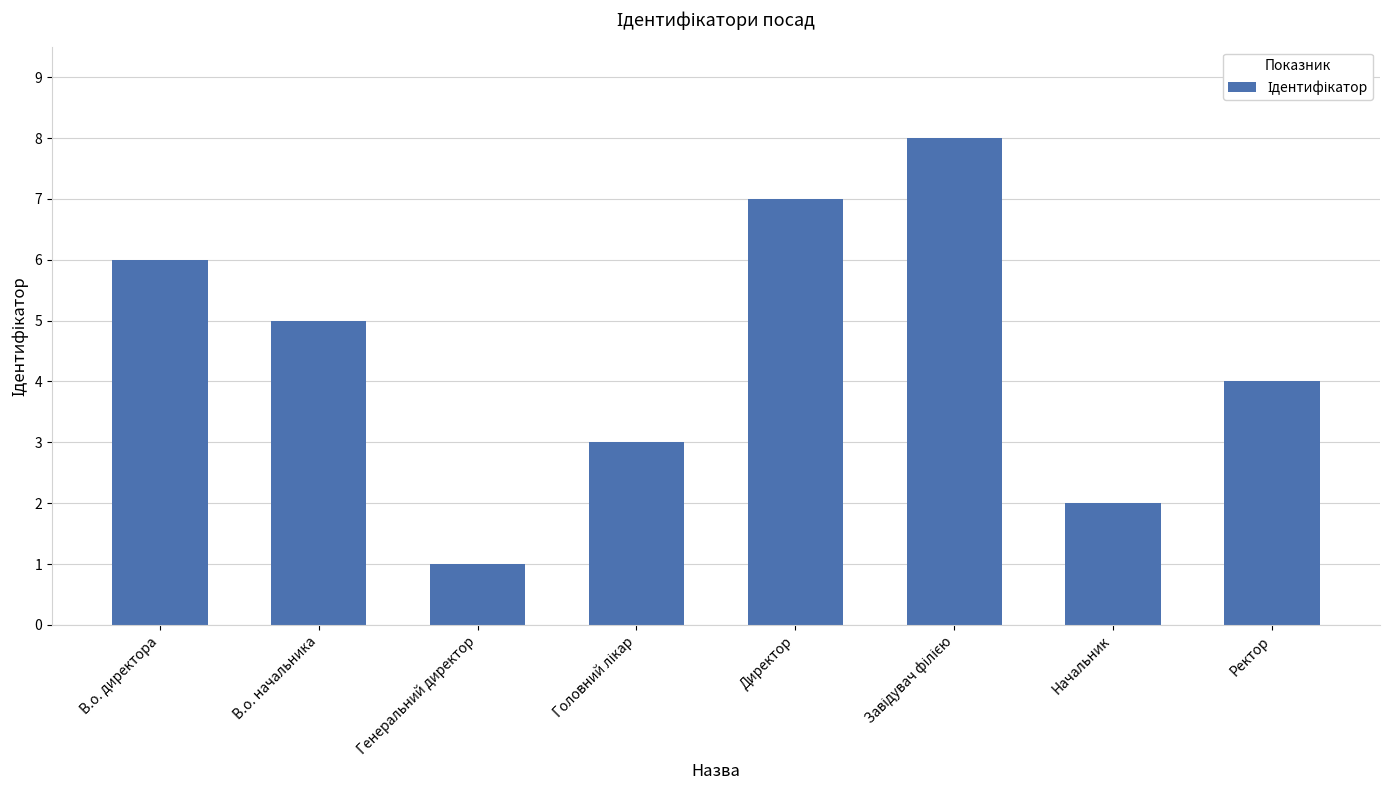

The value at В.о. директора is 1. True or false?

False